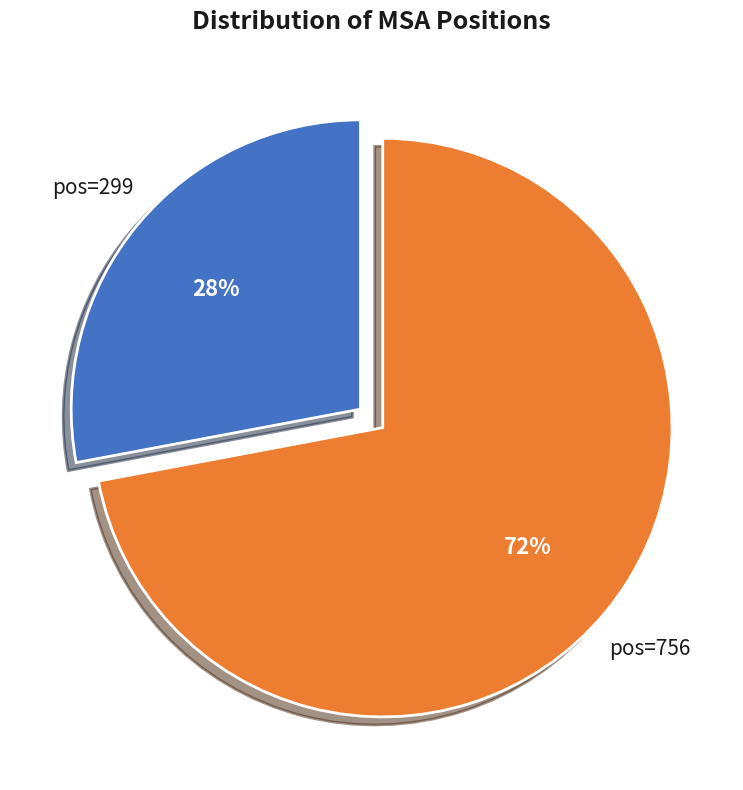

Does any single category account for the majority?

Yes